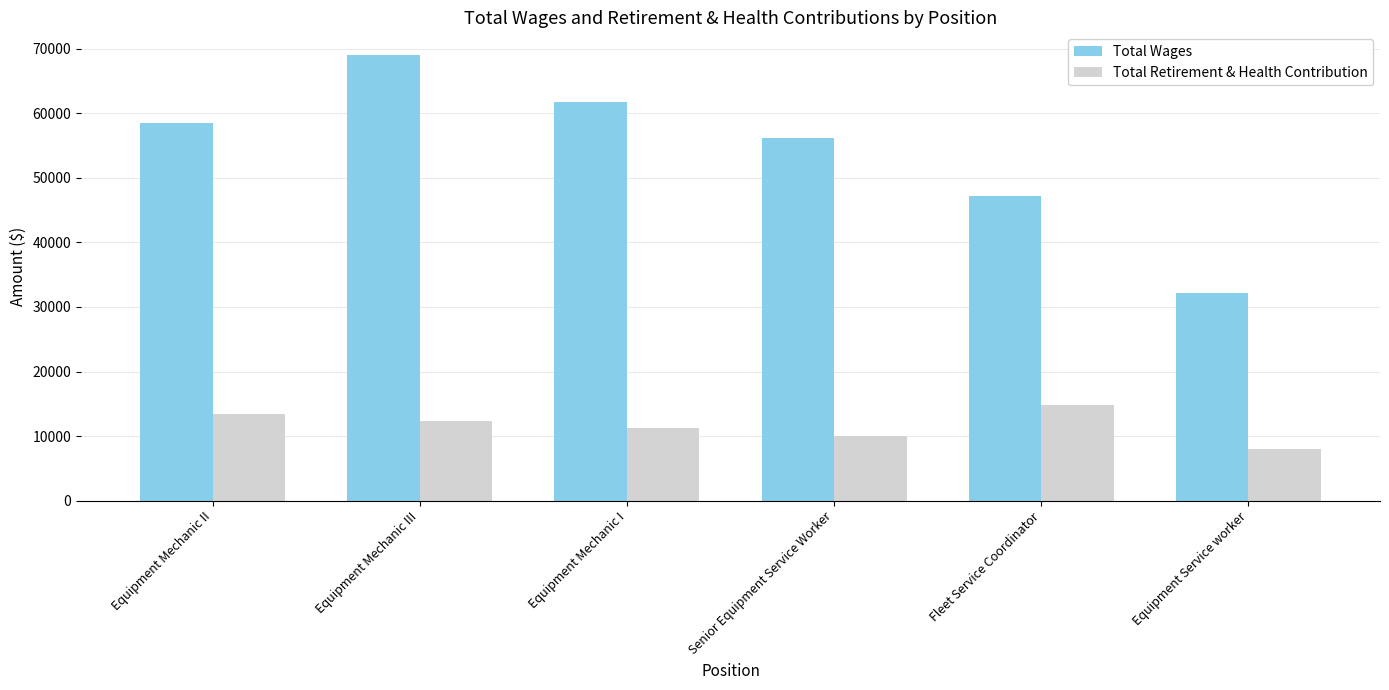

What is the spread (max minus min) of values at Equipment Mechanic III?

56790.5